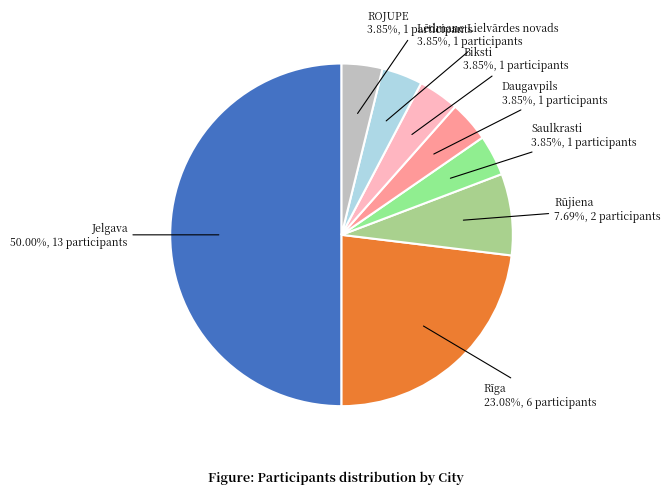

To the nearest percent, what is the combined percentage of Jelgava and ROJUPE?

54%